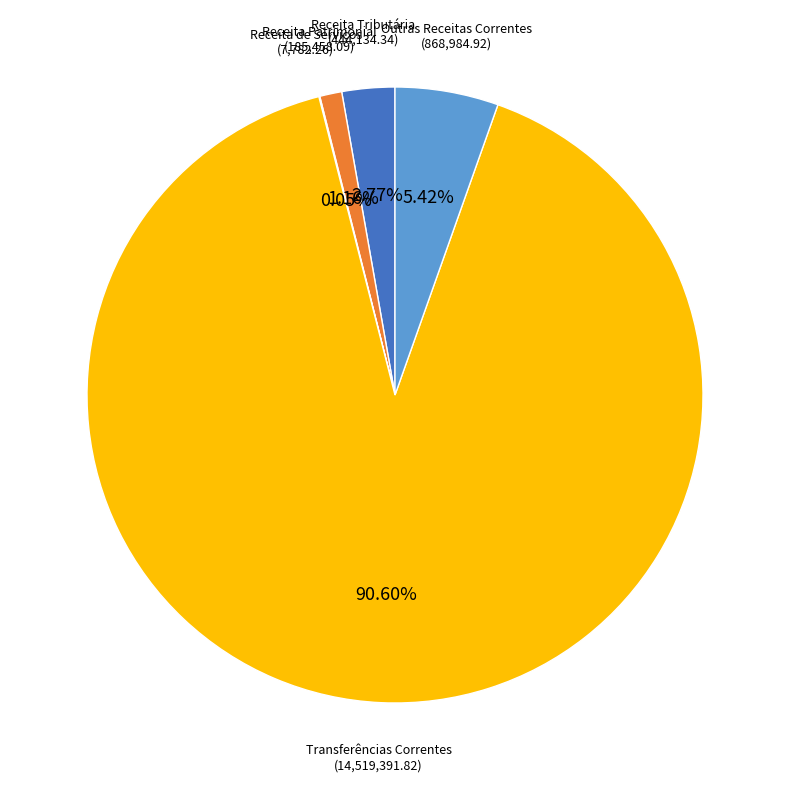

True or false: Transferências Correntes accounts for 91% of the total.

True